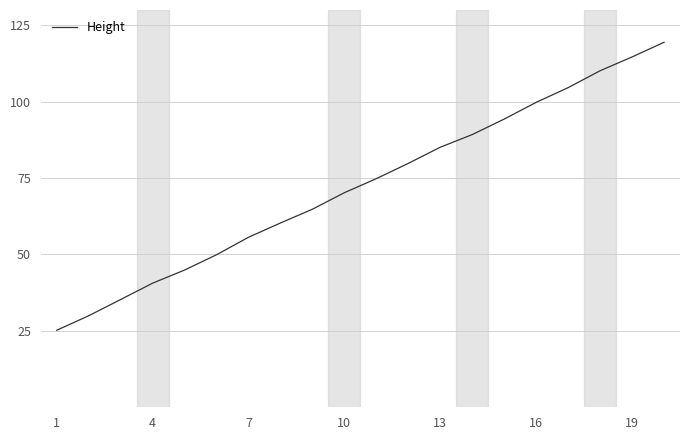

How many lines are shown in the chart?

1